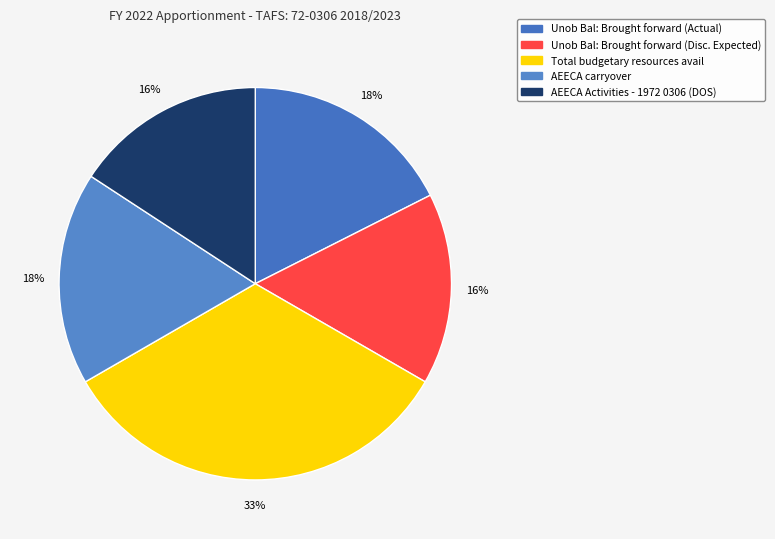

To the nearest percent, what is the average slice percentage?

20%